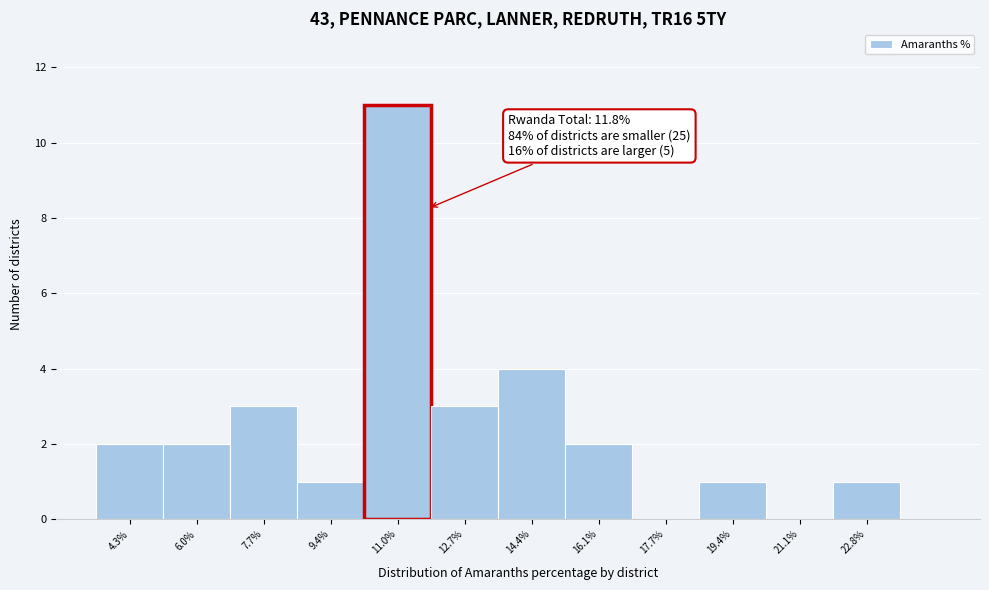

Over which range of the x-axis is the bar tallest?

10.2 to 11.8